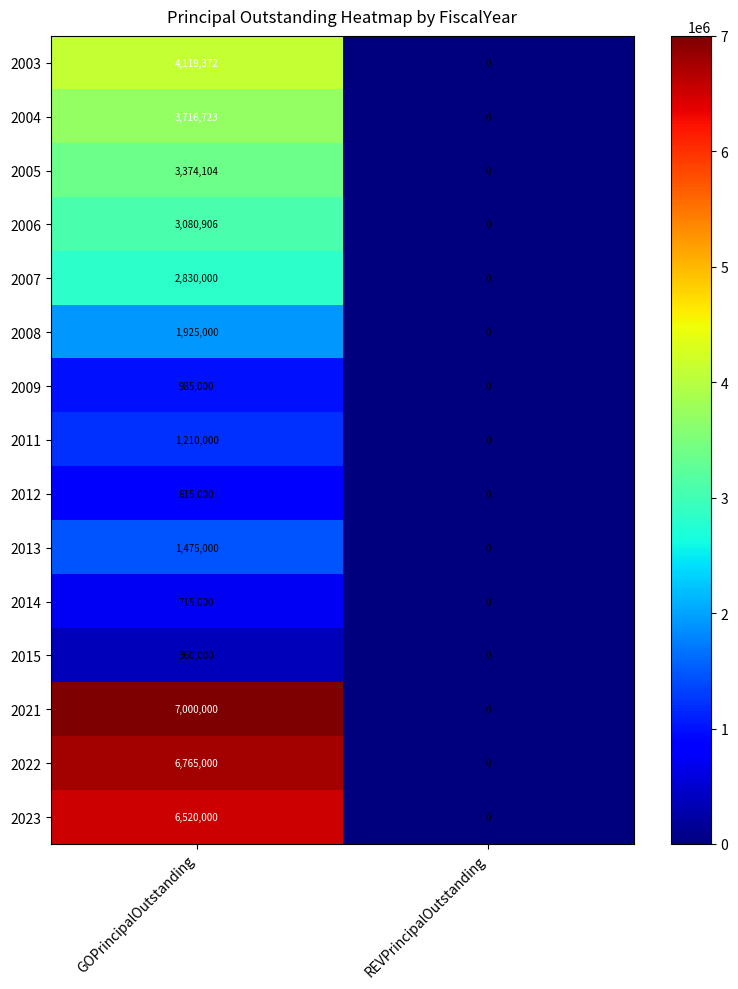

List the labels in order of 2023 value, smallest first.

REVPrincipalOutstanding, GOPrincipalOutstanding